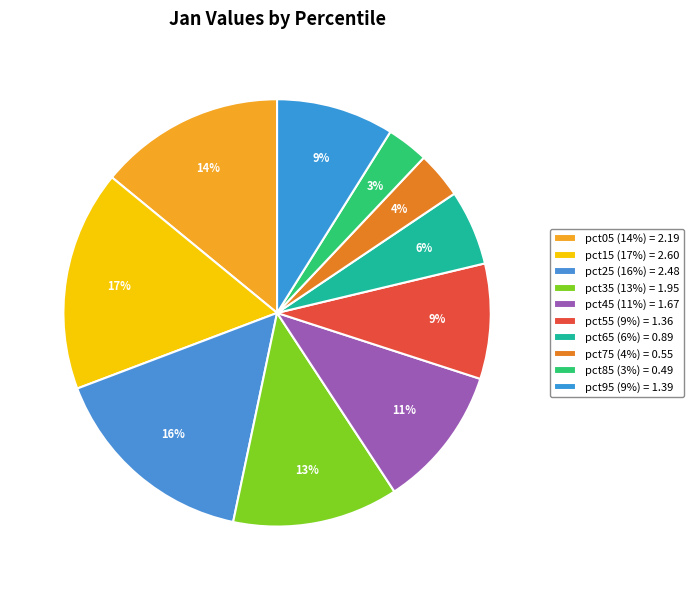

How many segments does this pie chart have?

10